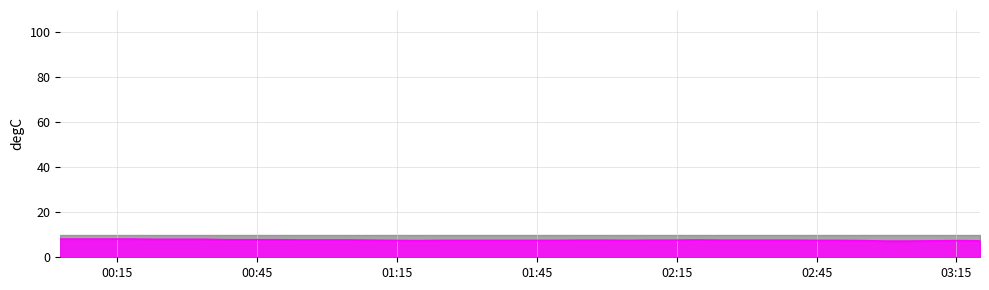

What value does the data have at 03:15?

7.4